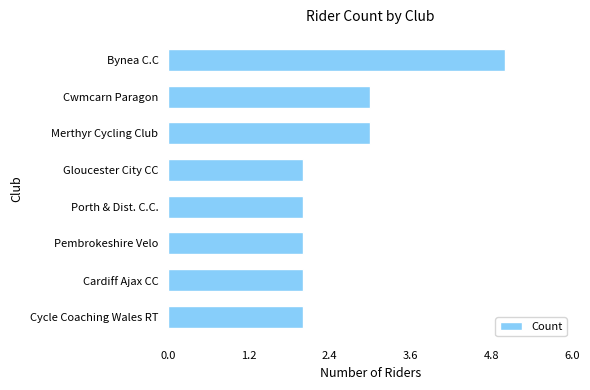

Reading top to bottom, list all the values displayed in this chart.

5	3	3	2	2	2	2	2